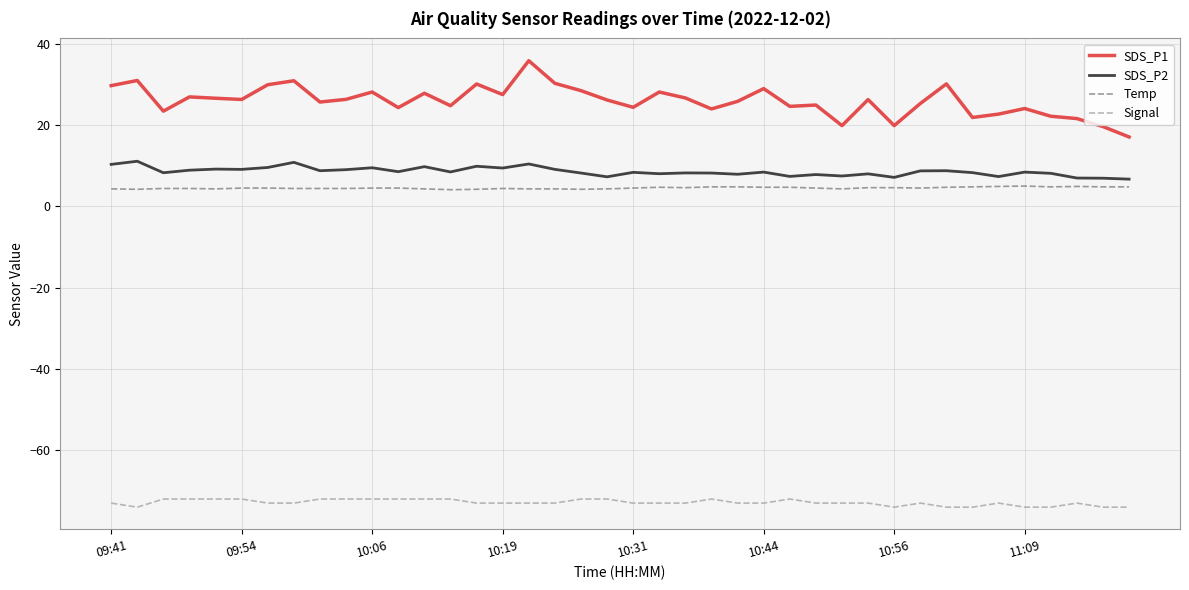

Rank the series by their maximum value, from highest to lowest.

SDS_P1, SDS_P2, Temp, Signal